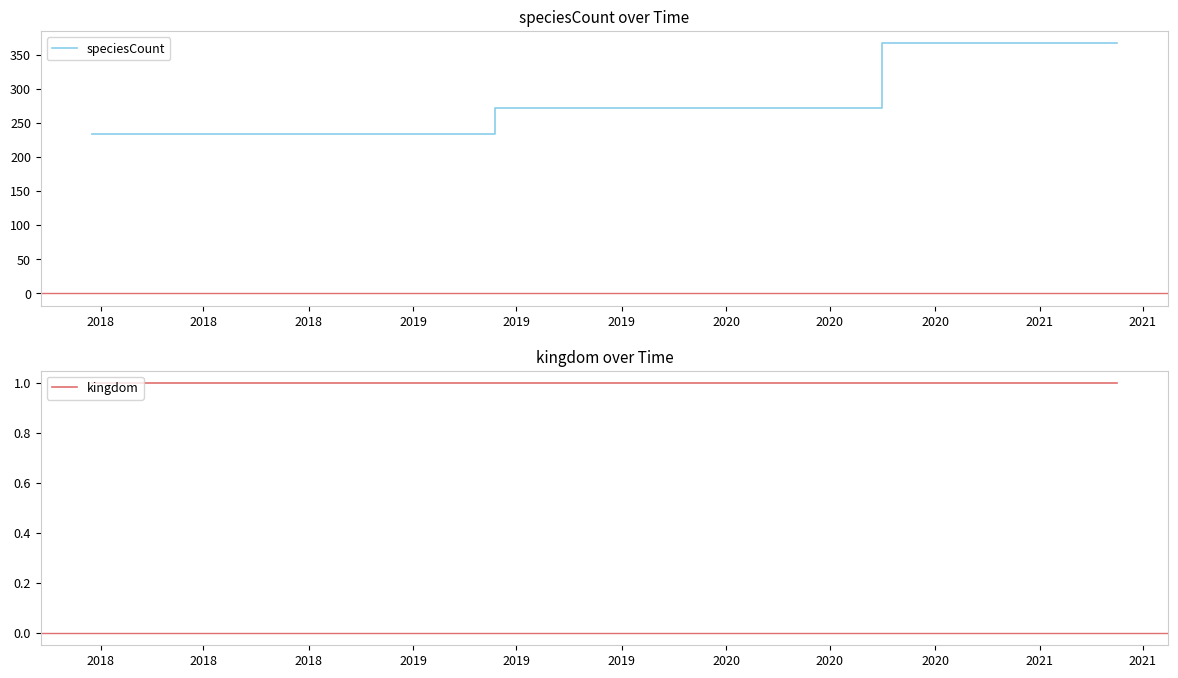

What is the maximum value for speciesCount?

367